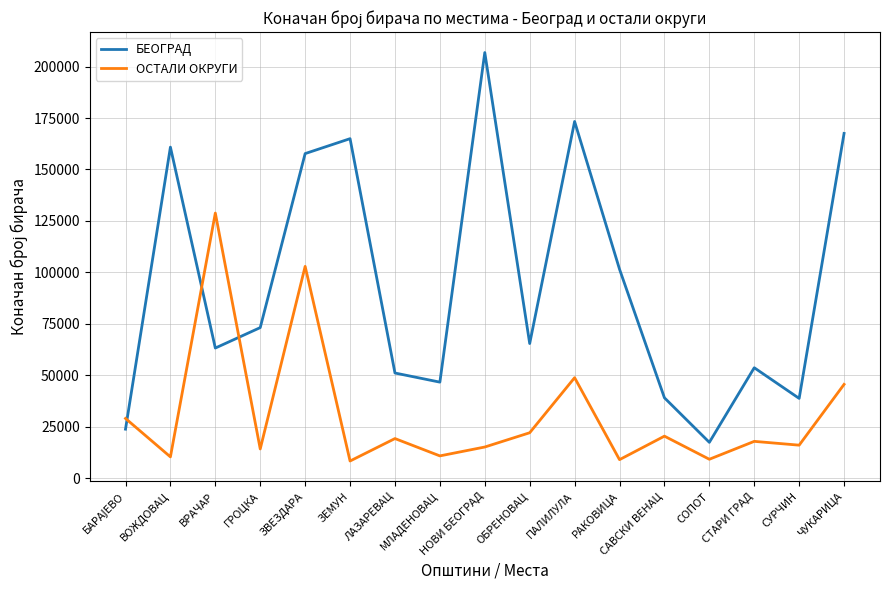

What is the sum of all БЕОГРАД values?

1604376